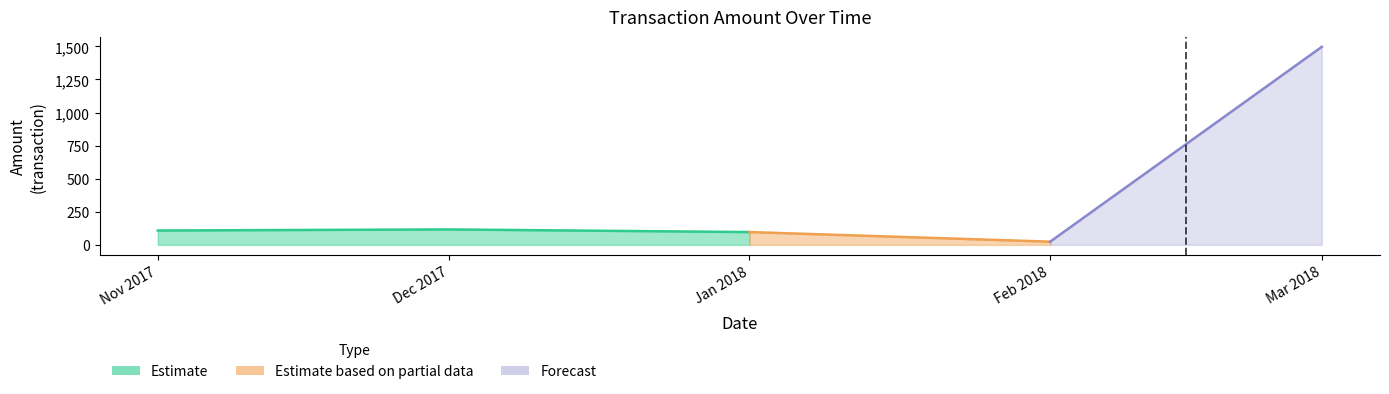

What is the maximum value shown in the chart?

1497.0